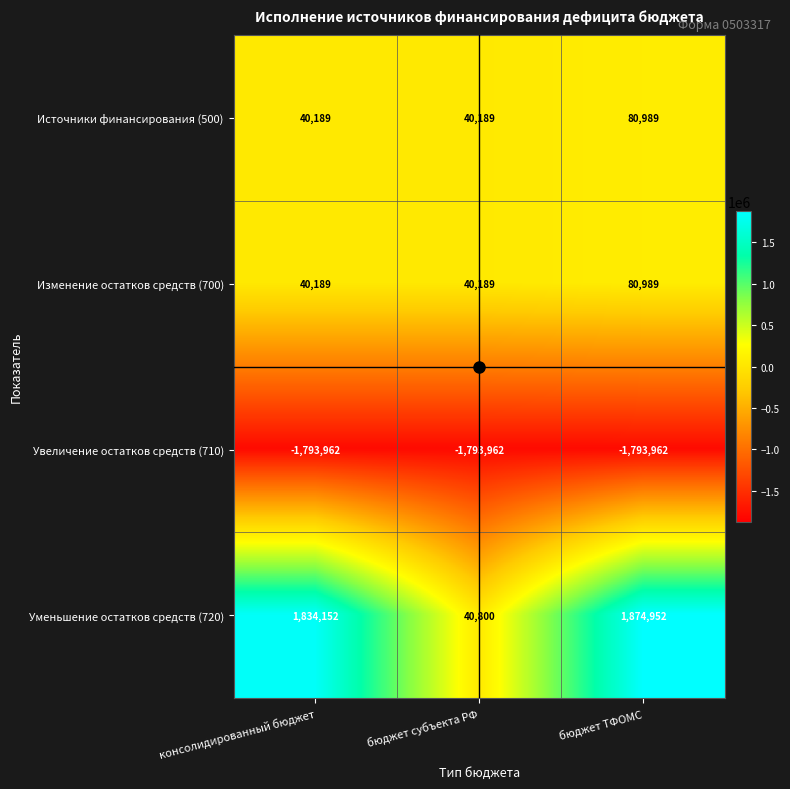

What is the average value of the Источники финансирования (500) series?

53789